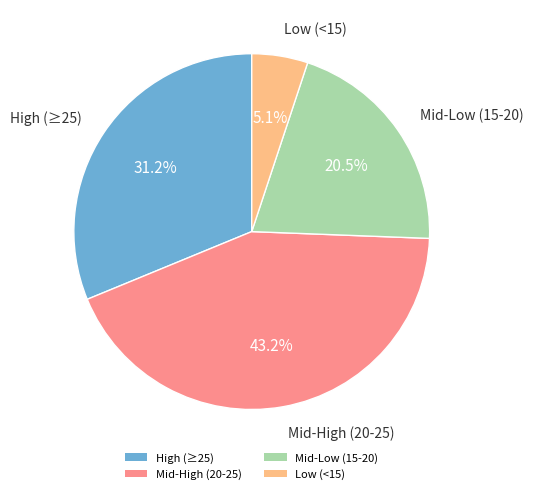

What is the ratio of the value at High (≥25) to the value at Low (<15)?

6.1